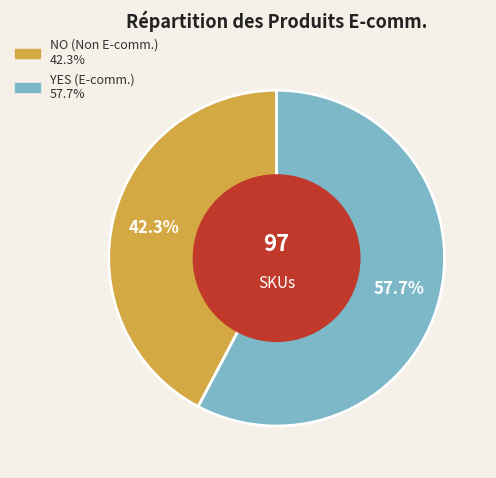

Does any single category account for the majority?

Yes